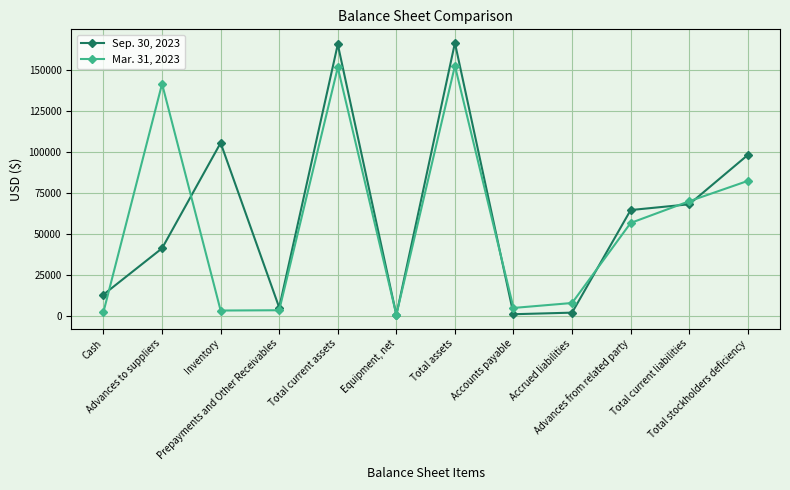

After their last crossing, which series has the higher values: Mar. 31, 2023 or Sep. 30, 2023?

Sep. 30, 2023